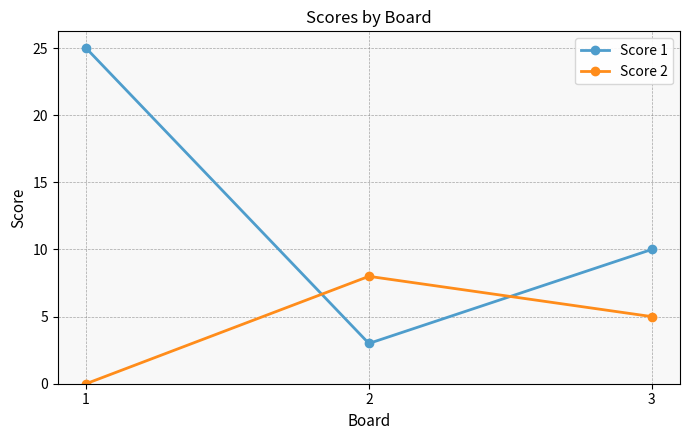

Which series changed the most between 1 and 2?

Score 1